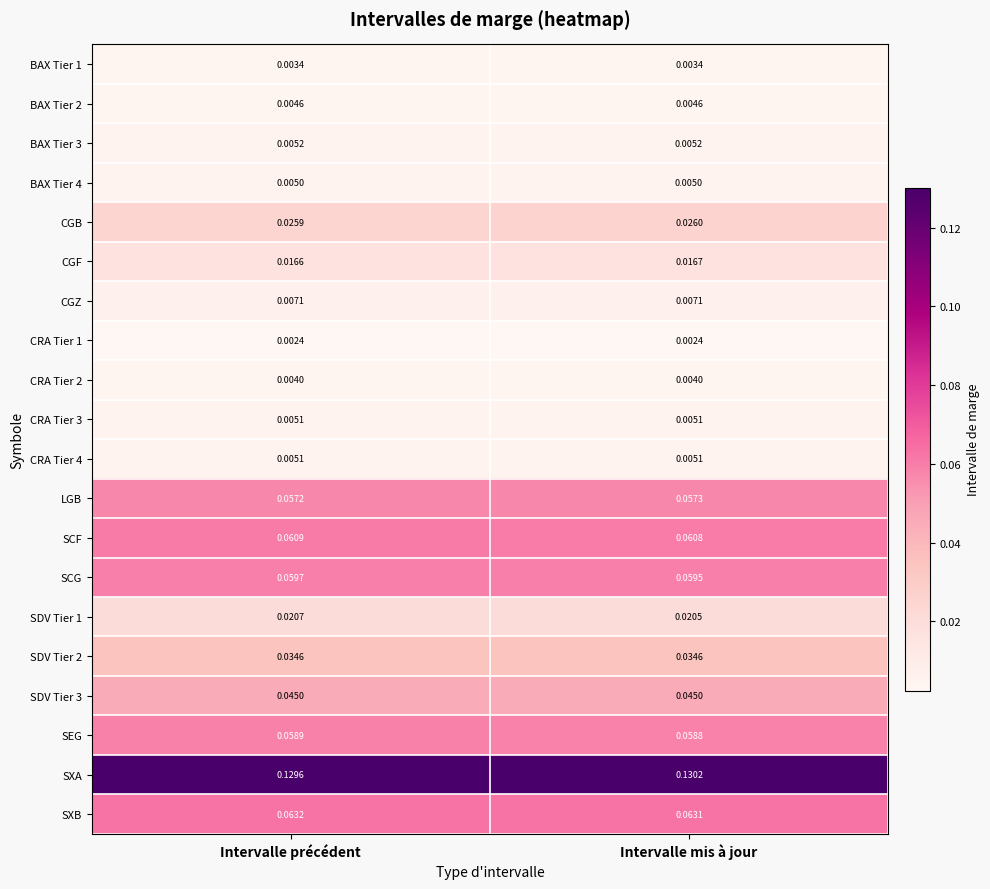

Between Intervalle précédent and Intervalle mis à jour, which series saw the biggest shift?

SXA